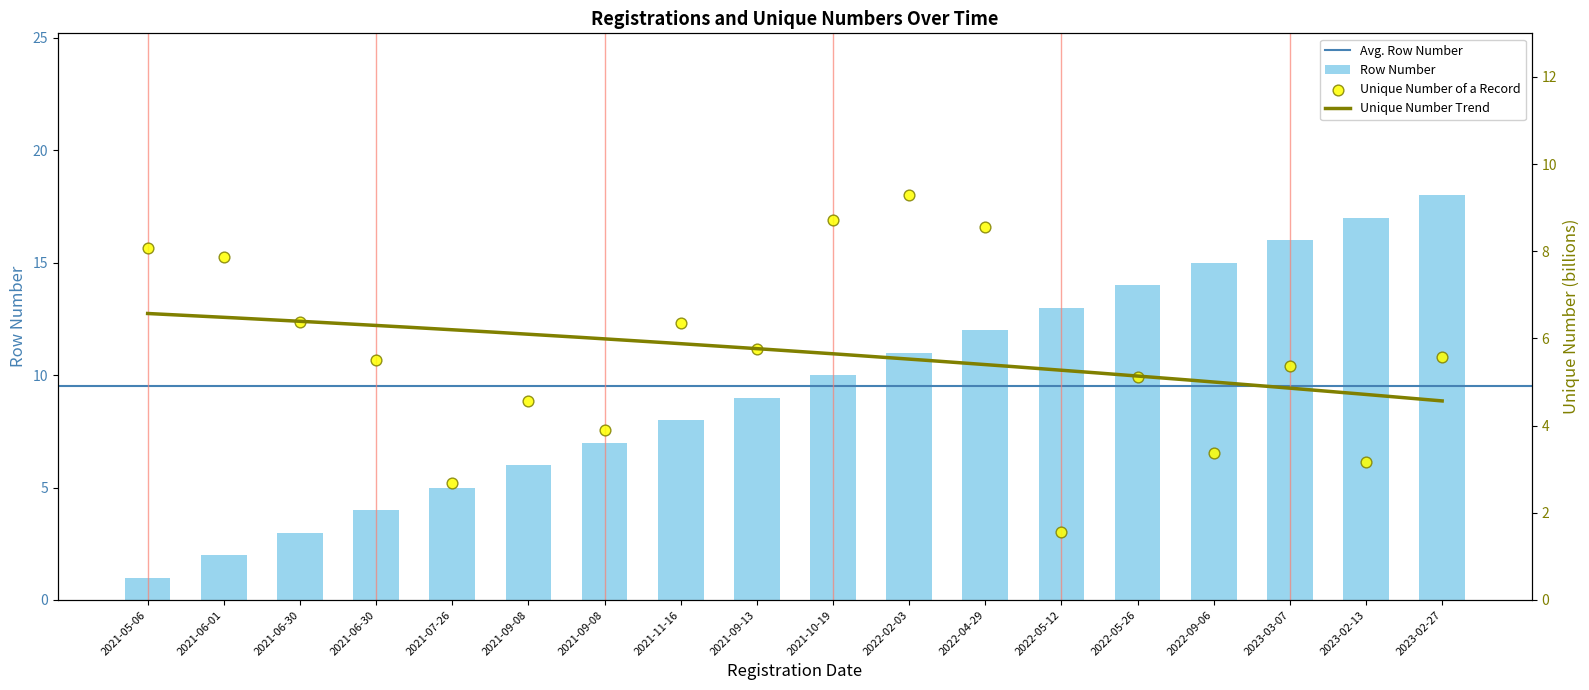

At how many categories does at least one series exceed 8?

11